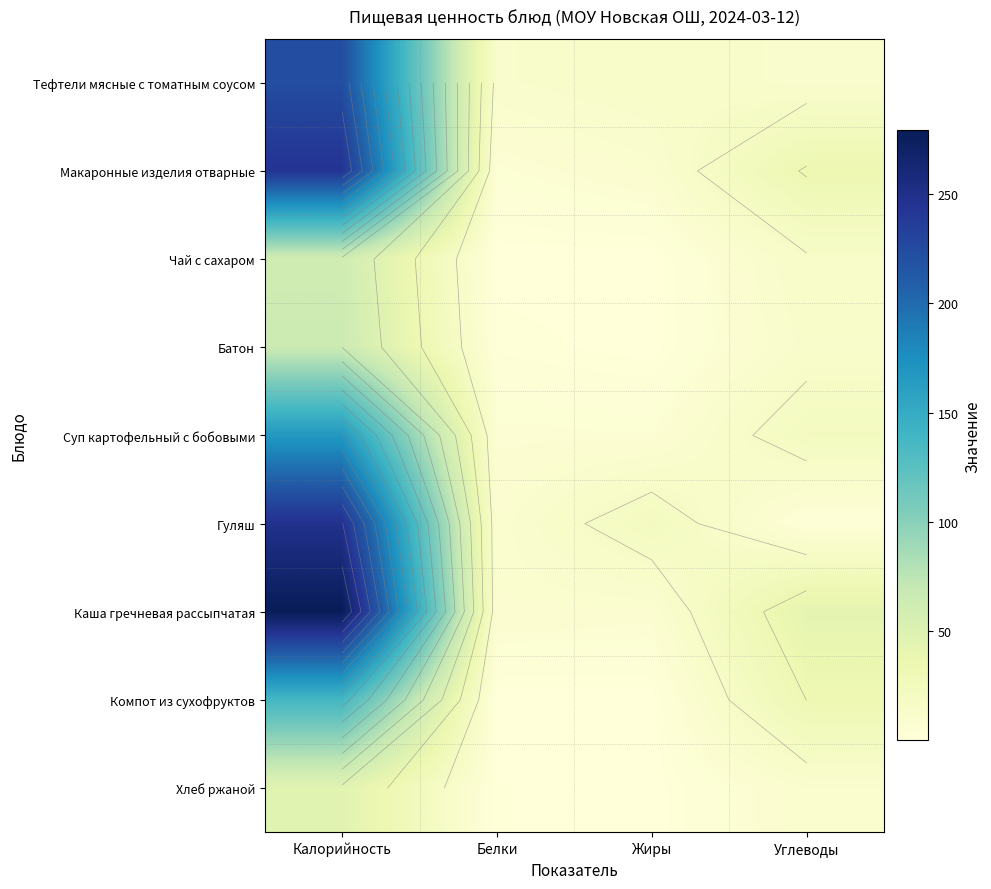

The value of Батон at Белки is 2.7. True or false?

False